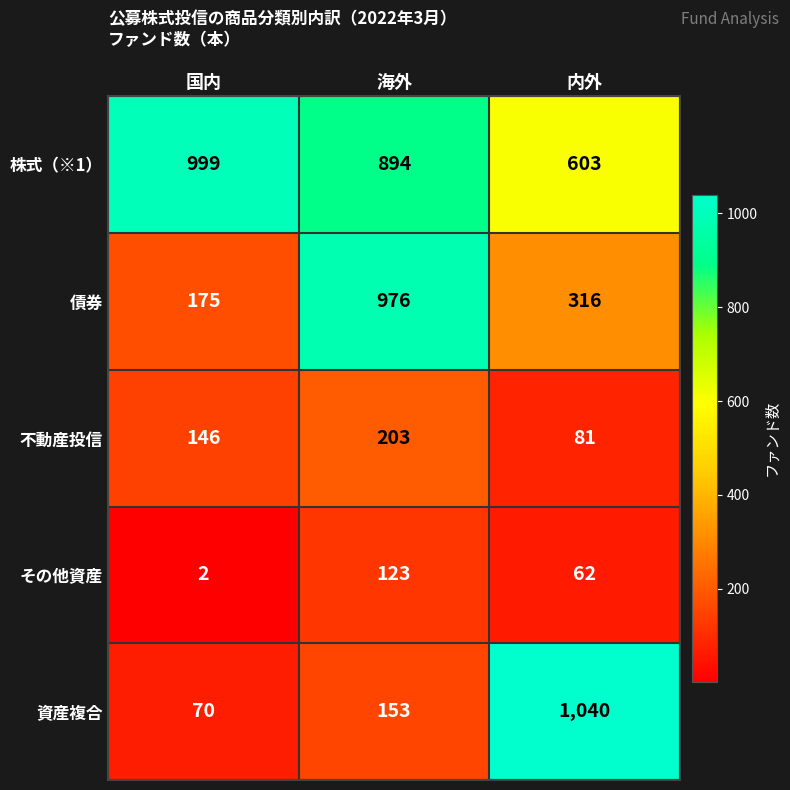

Reading right to left, transcribe all the data shown in this chart.

株式（※1）: 内外=603	海外=894	国内=999
債券: 内外=316	海外=976	国内=175
不動産投信: 内外=81	海外=203	国内=146
その他資産: 内外=62	海外=123	国内=2
資産複合: 内外=1040	海外=153	国内=70